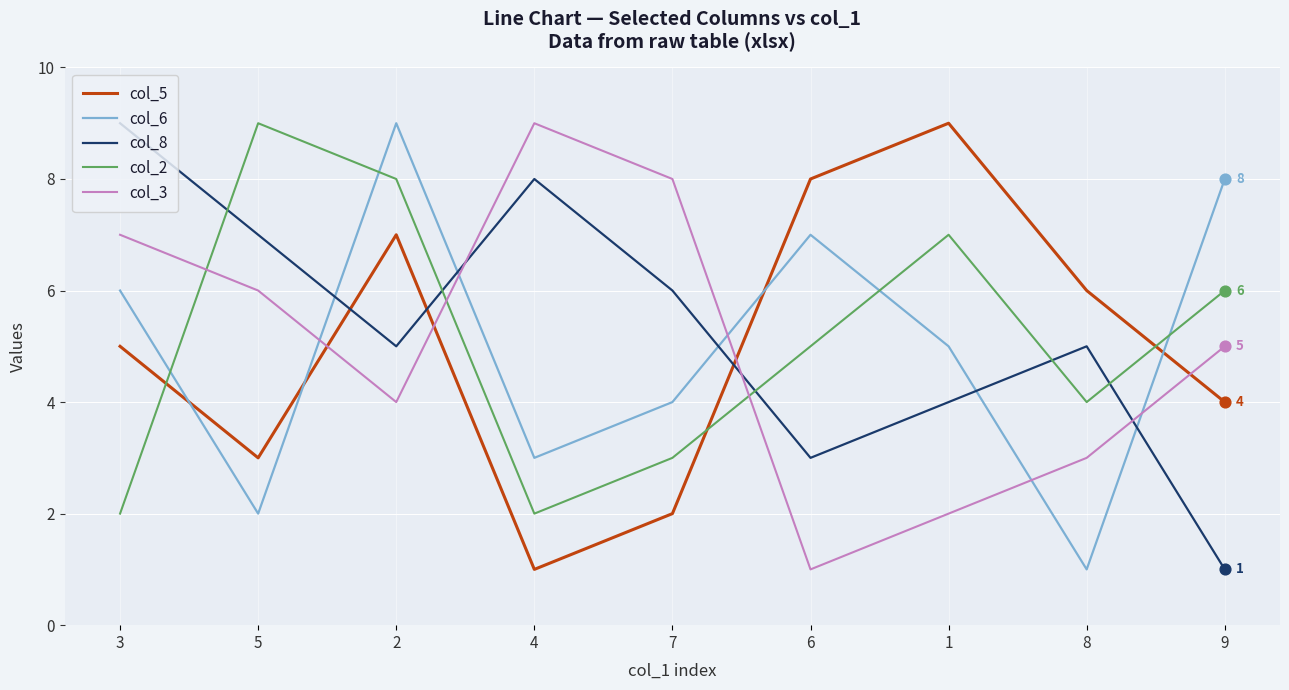

Rank the categories by col_6 value from lowest to highest.

8, 5, 4, 7, 1, 3, 6, 9, 2